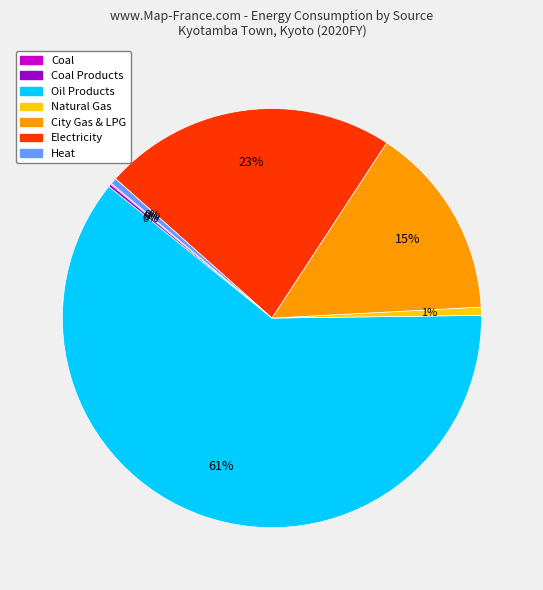

To the nearest percent, what is the average slice percentage?

14%